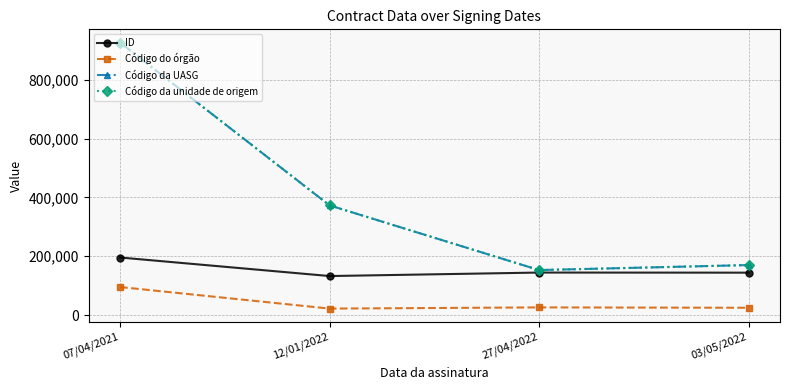

Is it true that Código do órgão equals 95454 at 07/04/2021?

True